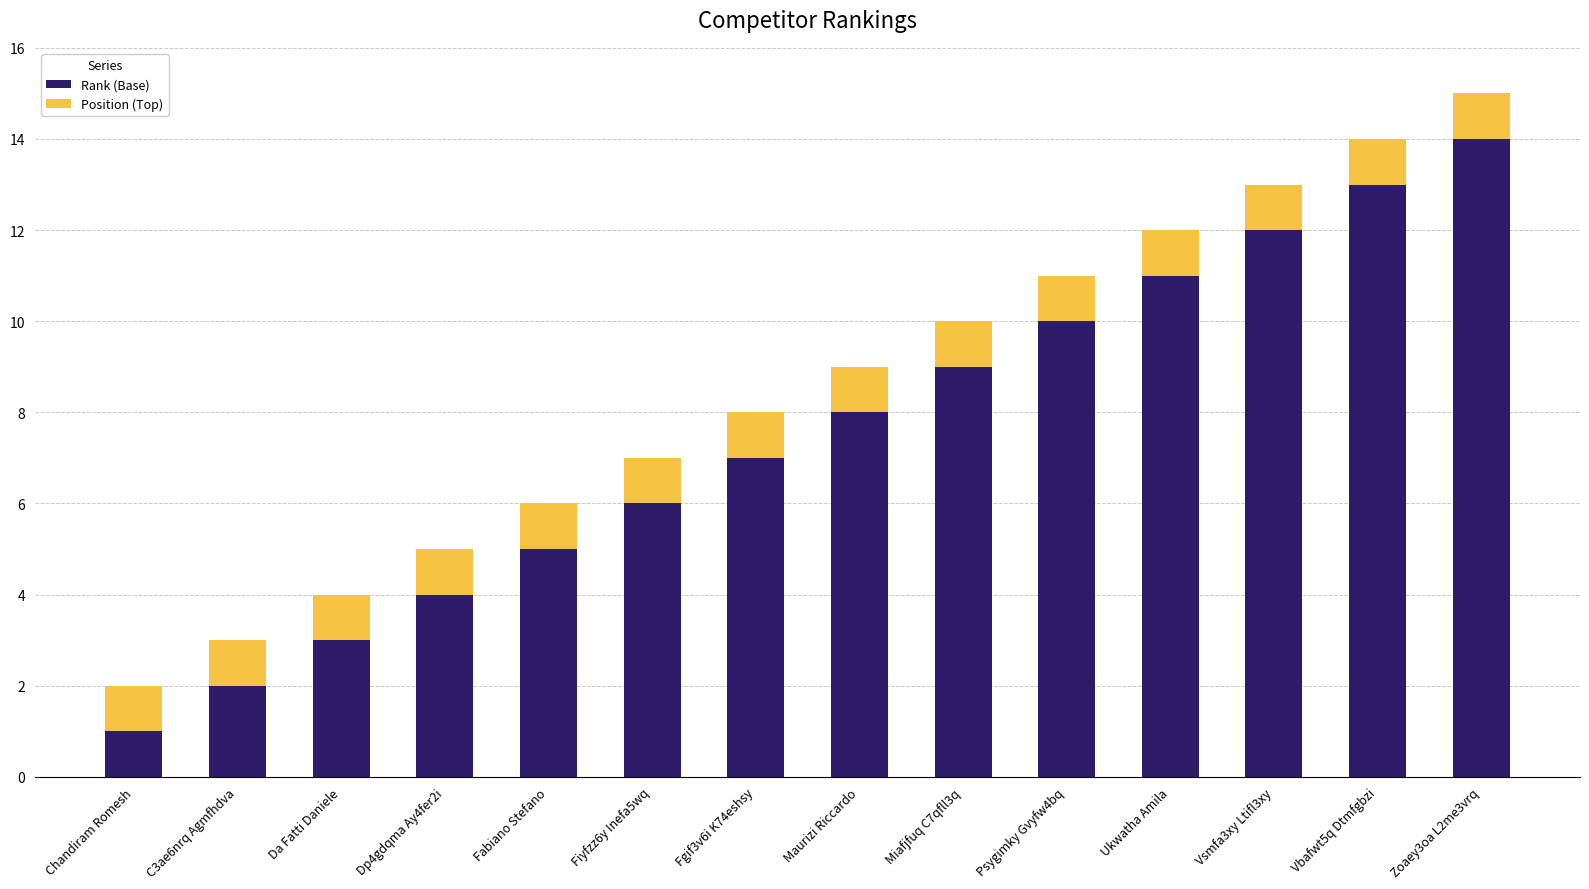

At which category is the sum across all series the highest?

Zoaey3oa L2me3vrq